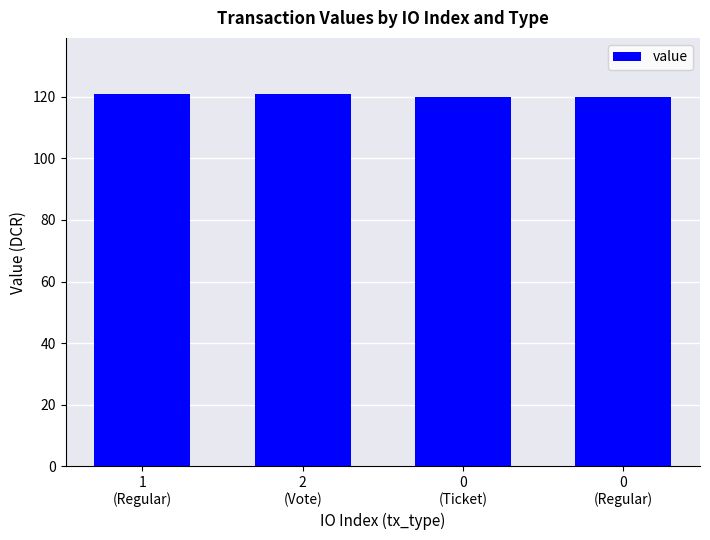

What position from the right is 0
(Ticket)?

2